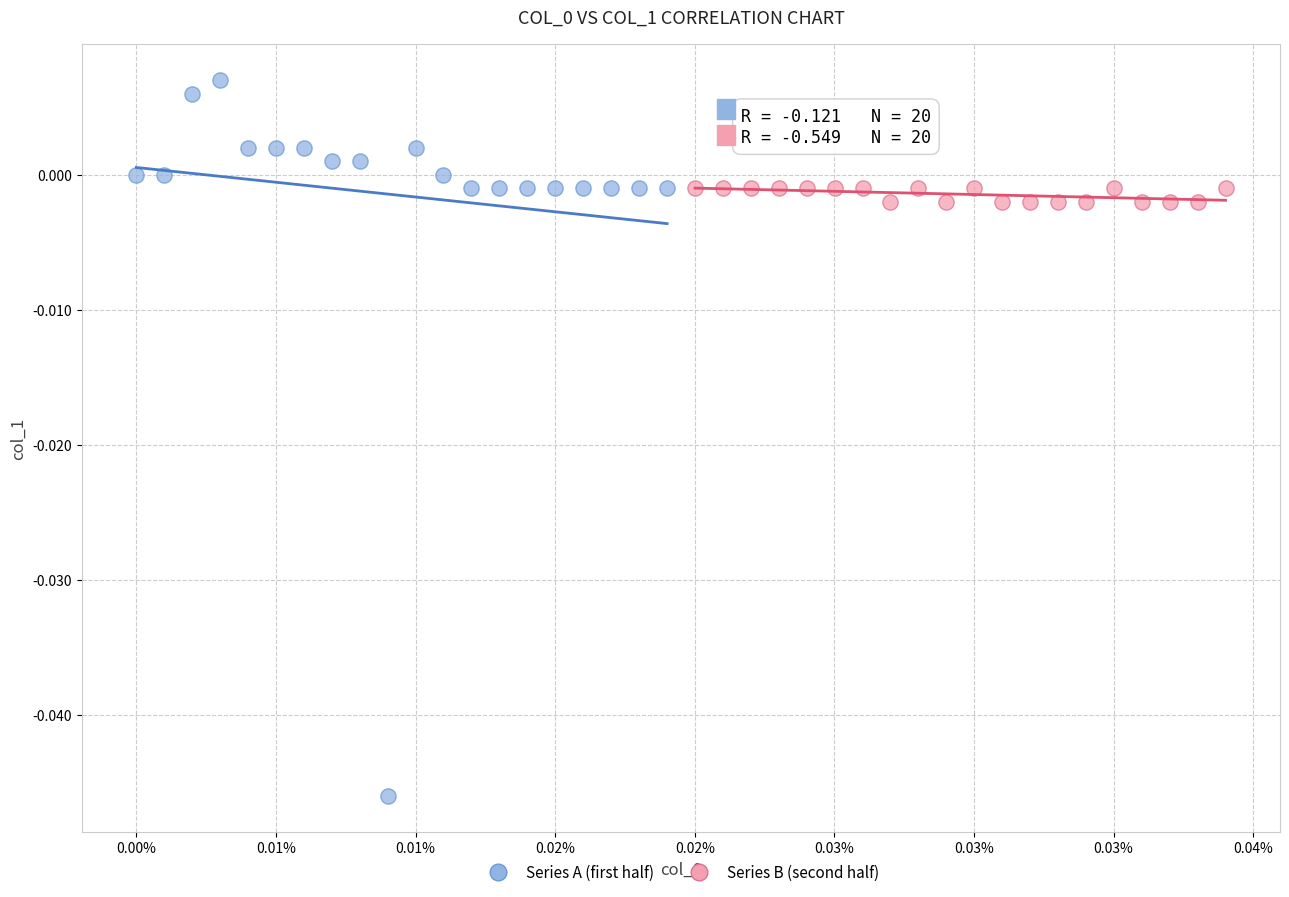

Which series contains the lowest Y value?

Series A (first half)